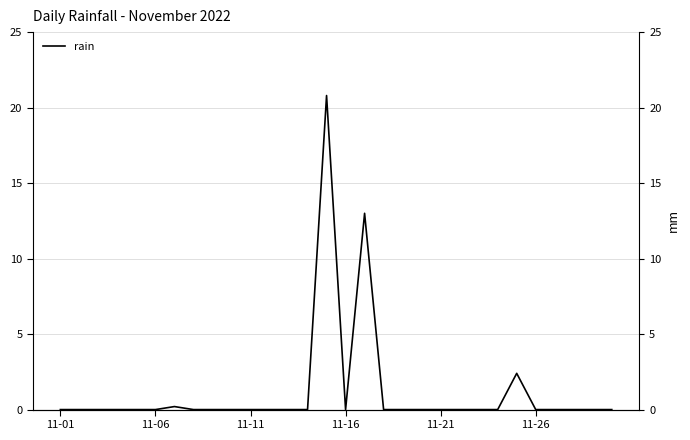

Where is the first local maximum?

6